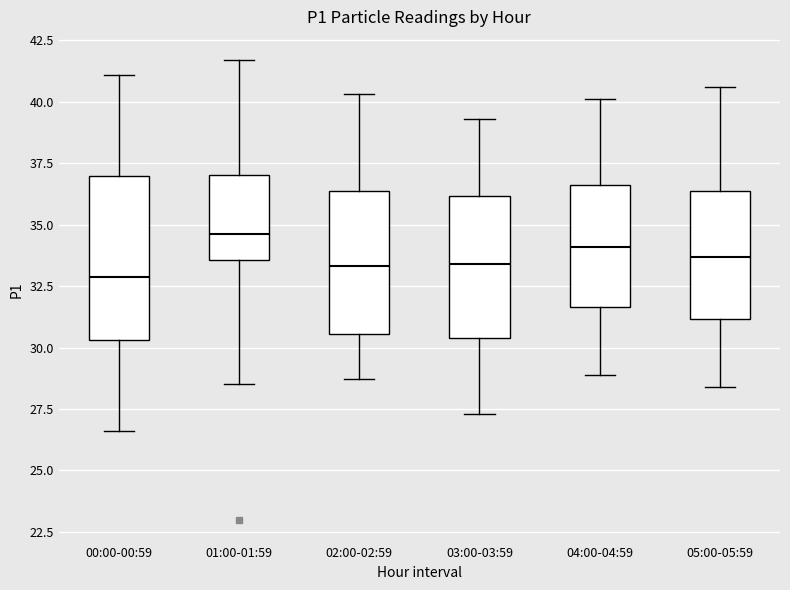

Reading left to right, read every box against the y-axis: the position of its median line, the range the box covers, and the ends of its whiskers. The values are not printed on the chart, so give them approximately, as read against the axis.

00:00-00:59: median 33.0, box 30.5 to 37.0, whiskers 26.5 to 41.0
01:00-01:59: median 34.5, box 33.5 to 37.0, whiskers 28.5 to 41.5
02:00-02:59: median 33.5, box 30.5 to 36.5, whiskers 28.5 to 40.5
03:00-03:59: median 33.5, box 30.5 to 36.0, whiskers 27.5 to 39.5
04:00-04:59: median 34.0, box 31.5 to 36.5, whiskers 29.0 to 40.0
05:00-05:59: median 33.5, box 31.0 to 36.5, whiskers 28.5 to 40.5